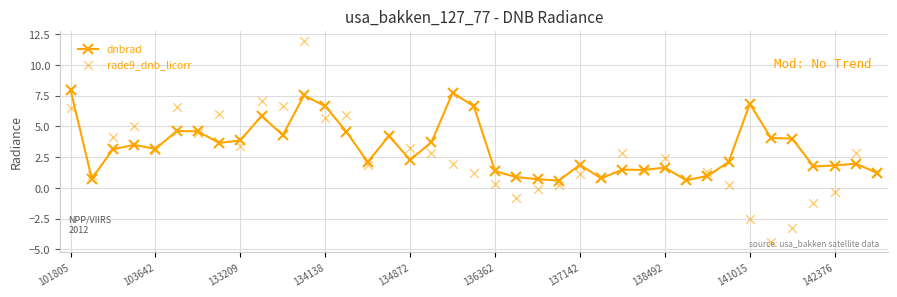

True or false: dnbrad has a value of 6.6 at 134138.

True